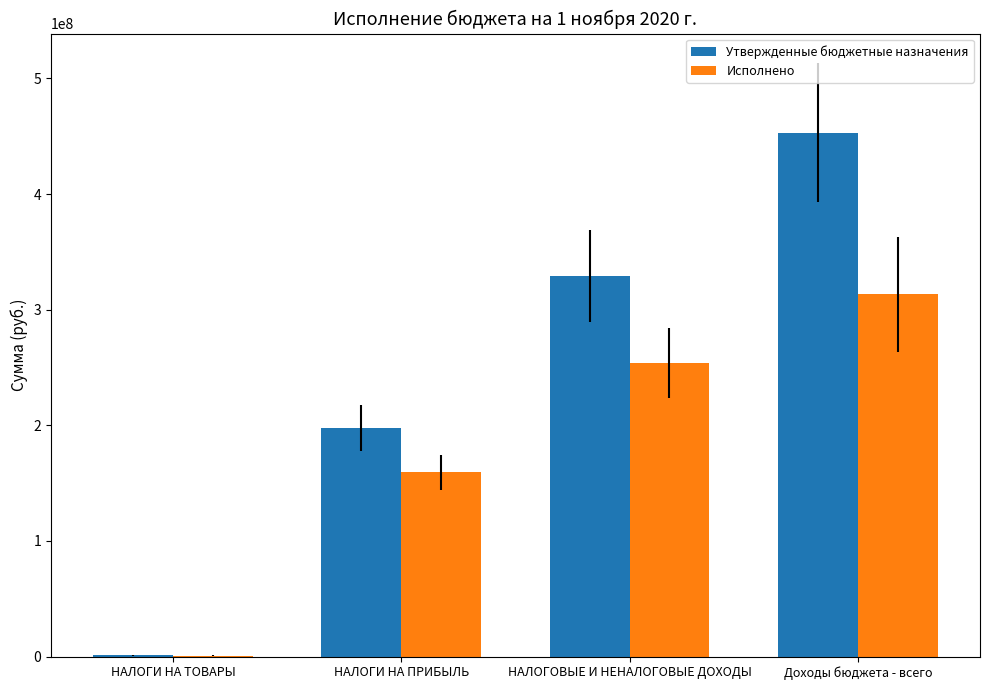

Between НАЛОГИ НА ТОВАРЫ and НАЛОГОВЫЕ И НЕНАЛОГОВЫЕ ДОХОДЫ, which series saw the biggest shift?

Утвержденные бюджетные назначения